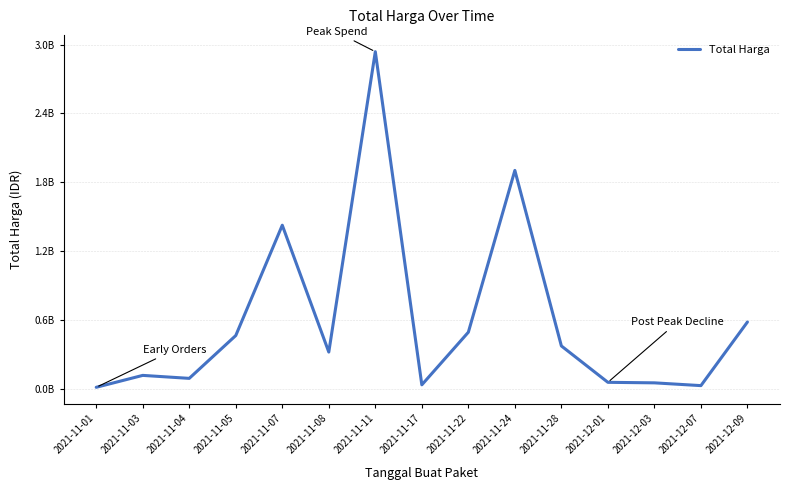

Is this an area chart (filled region under the line)?

No